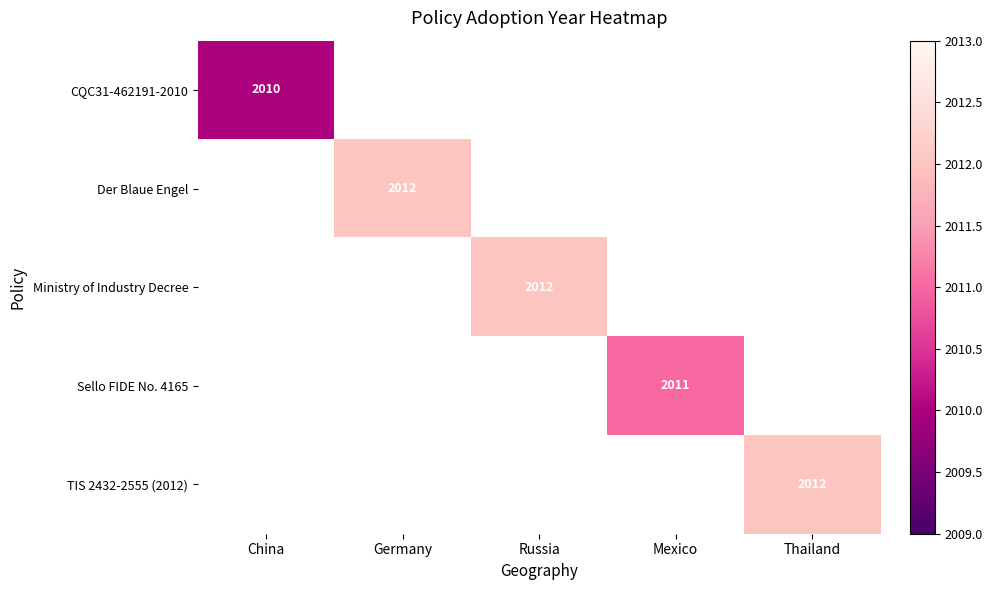

What is the maximum value shown in the chart?

2012.0